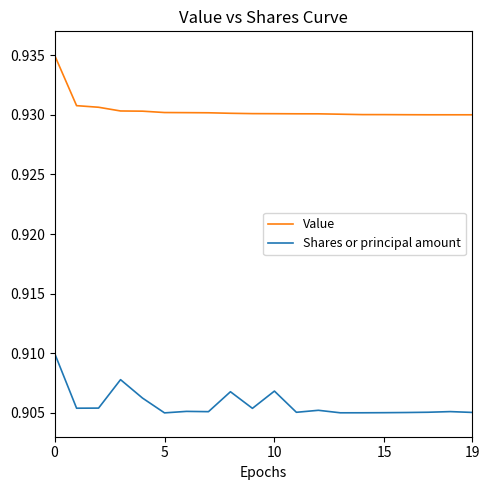

Rank the series by their maximum value, from highest to lowest.

Value, Shares or principal amount